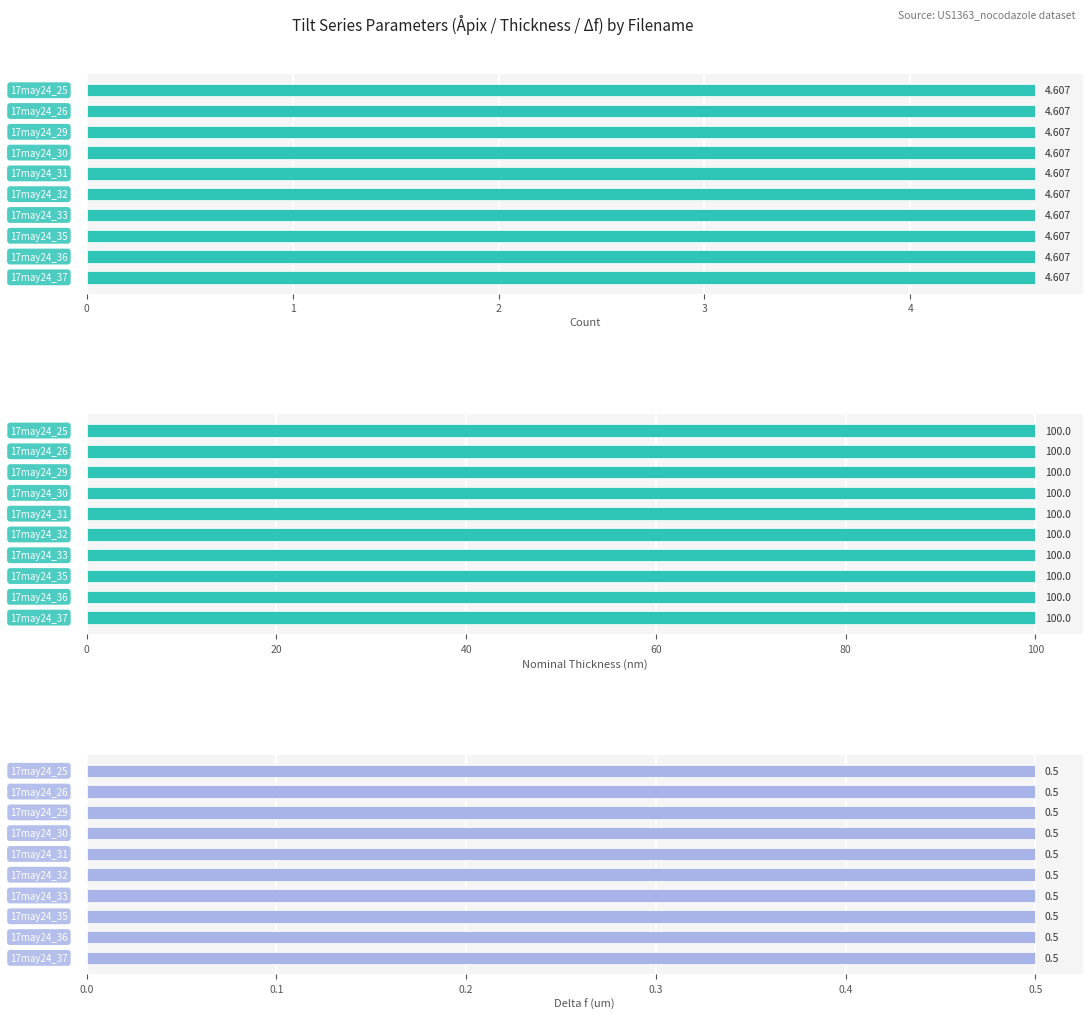

What is the minimum value shown in the chart?

0.5